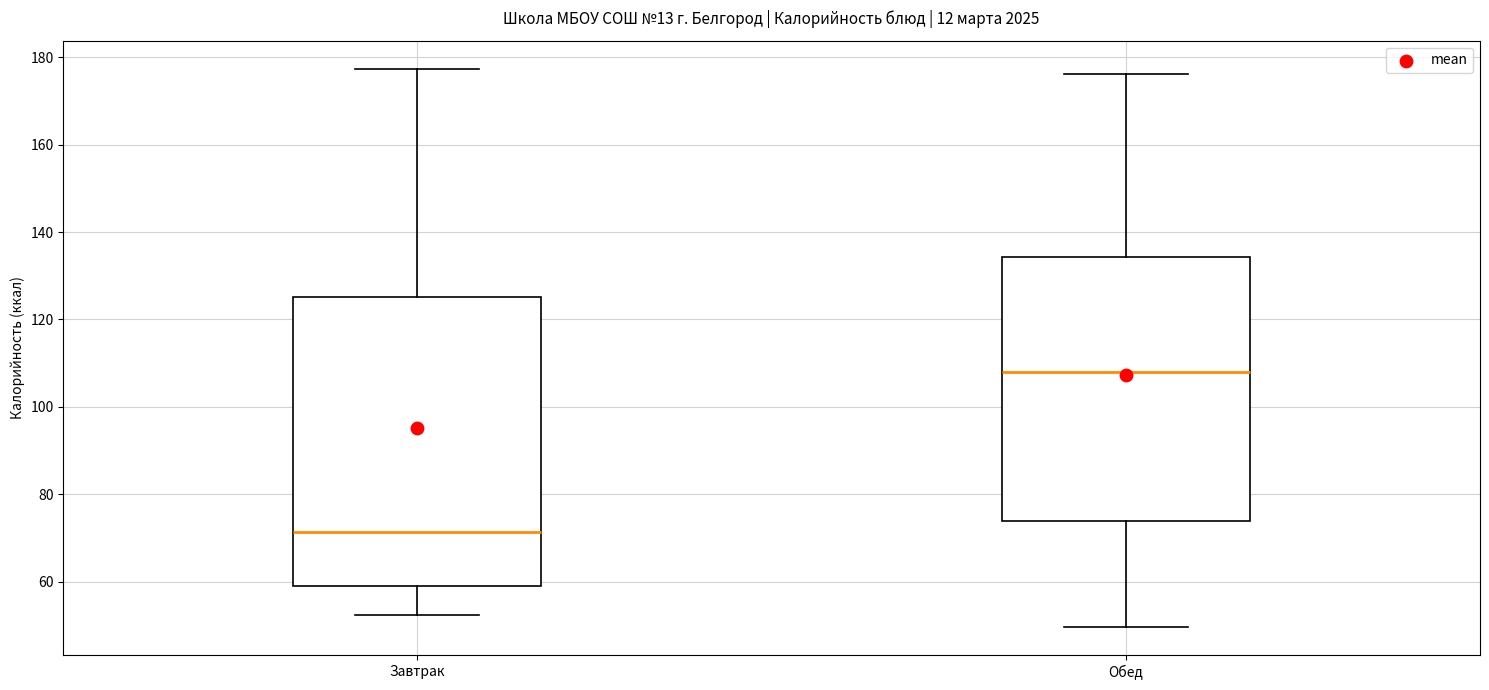

Which box is the tallest, from its lower edge to its upper edge?

Завтрак